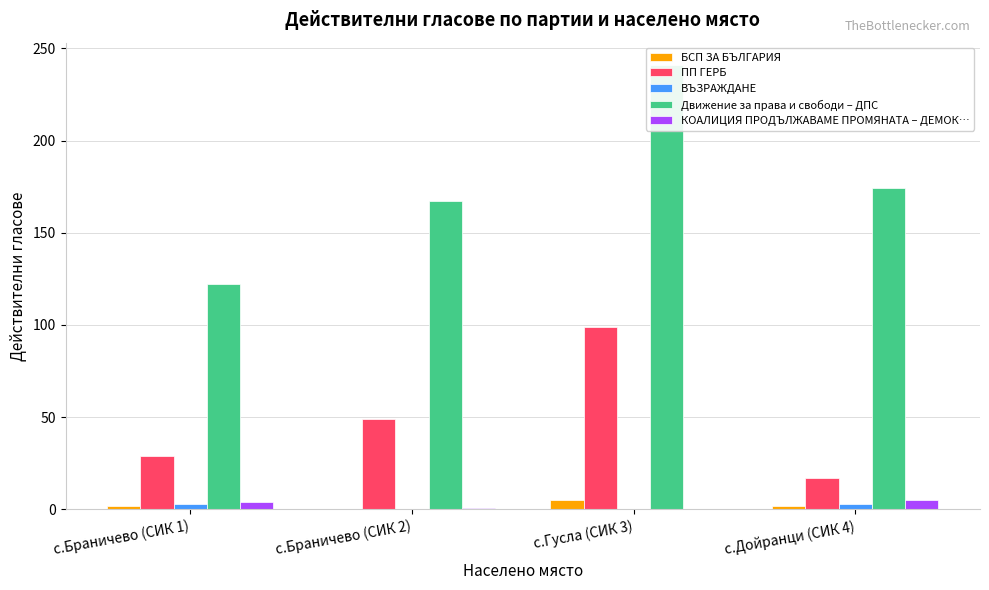

What is the label of the 1st bar from the right?

с.Дойранци (СИК 4)